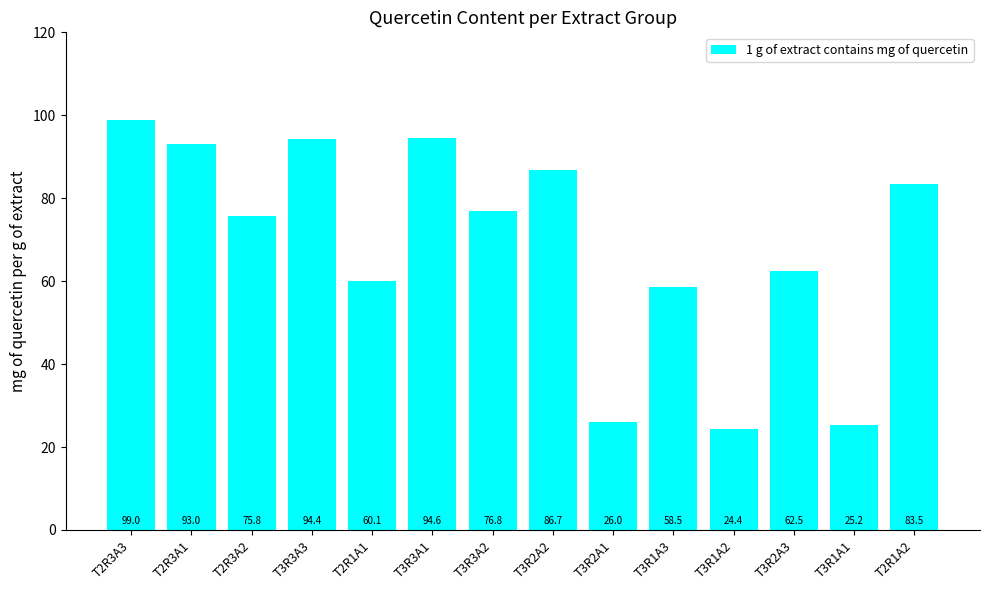

List the labels in order of value, largest first.

T2R3A3, T3R3A1, T3R3A3, T2R3A1, T3R2A2, T2R1A2, T3R3A2, T2R3A2, T3R2A3, T2R1A1, T3R1A3, T3R2A1, T3R1A1, T3R1A2